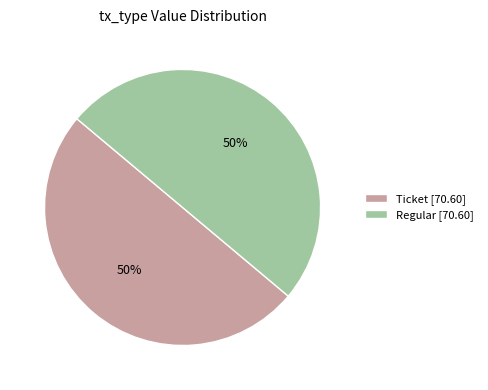

Combined, do Ticket [70.60] and Regular [70.60] account for over 50%?

Yes